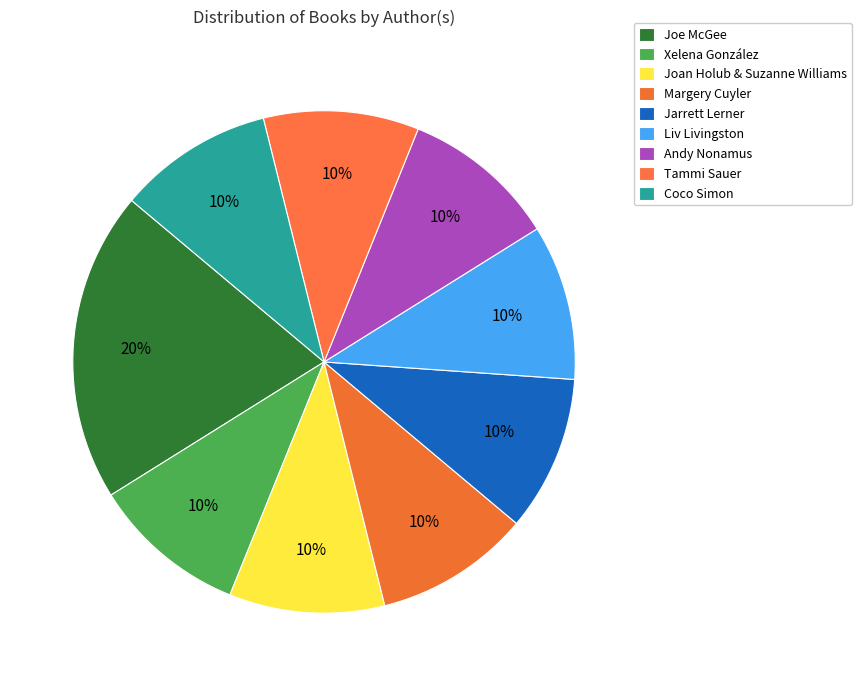

True or false: Jarrett Lerner accounts for 1% of the total.

False